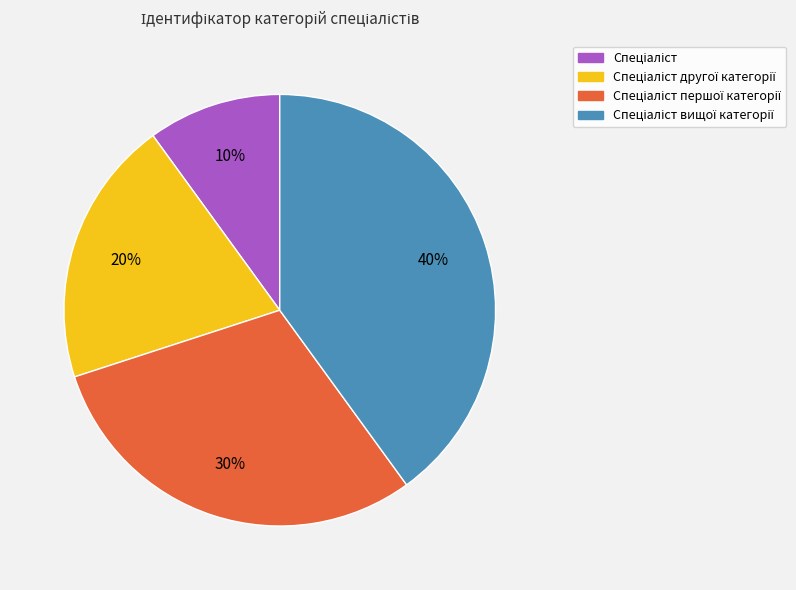

How many slices are in this pie chart?

4